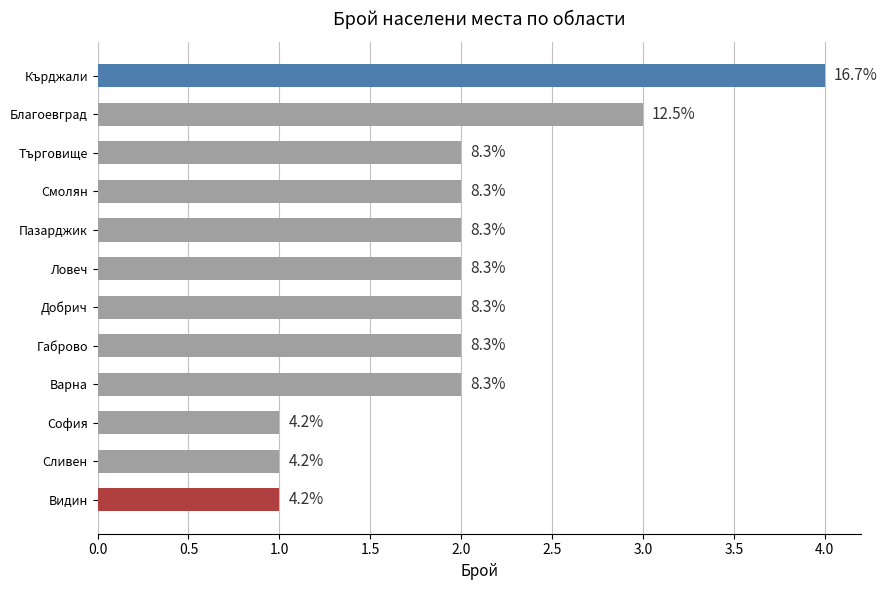

How many bars are there in total?

12